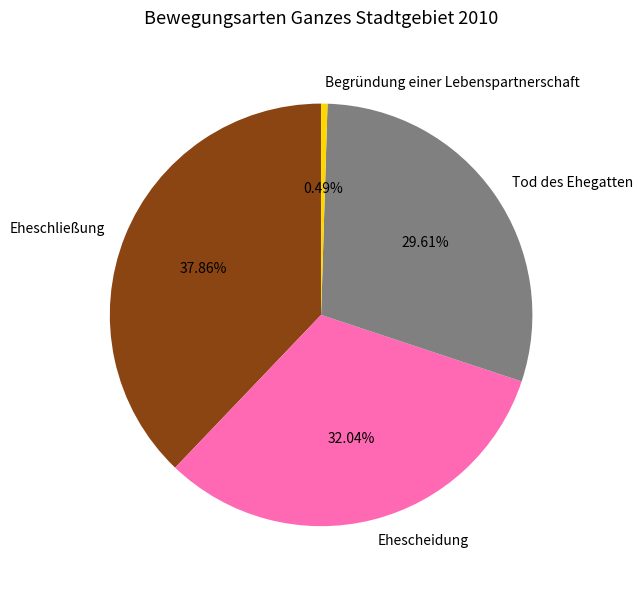

Is it true that Ehescheidung is 32% of the pie?

True